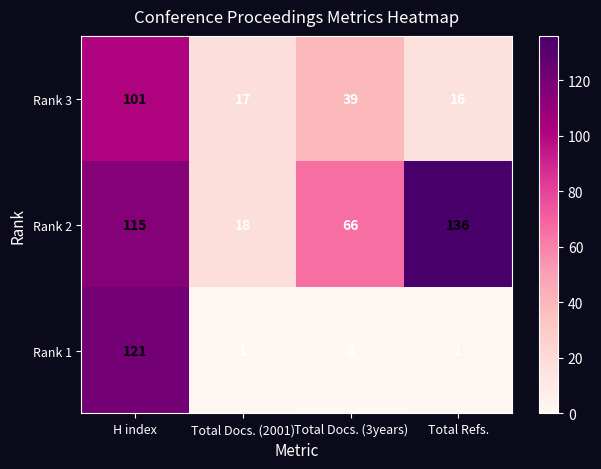

Is the value of Rank 1 at Total Refs. greater than the value of Rank 2 at H index?

No